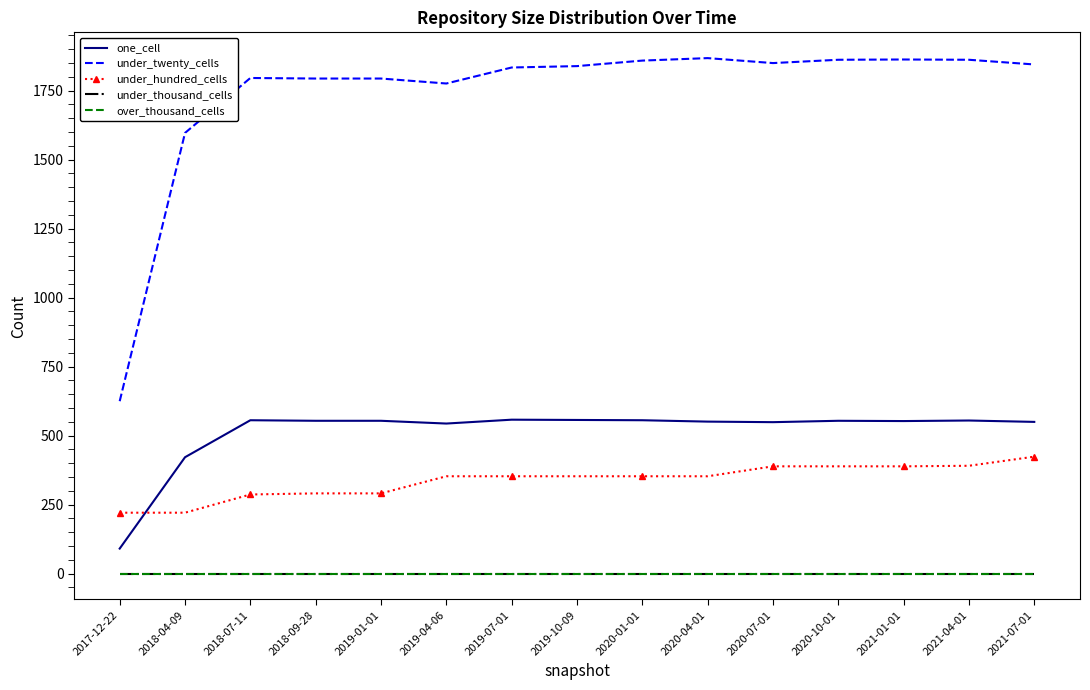

What position from the right is 2019-10-09?

8